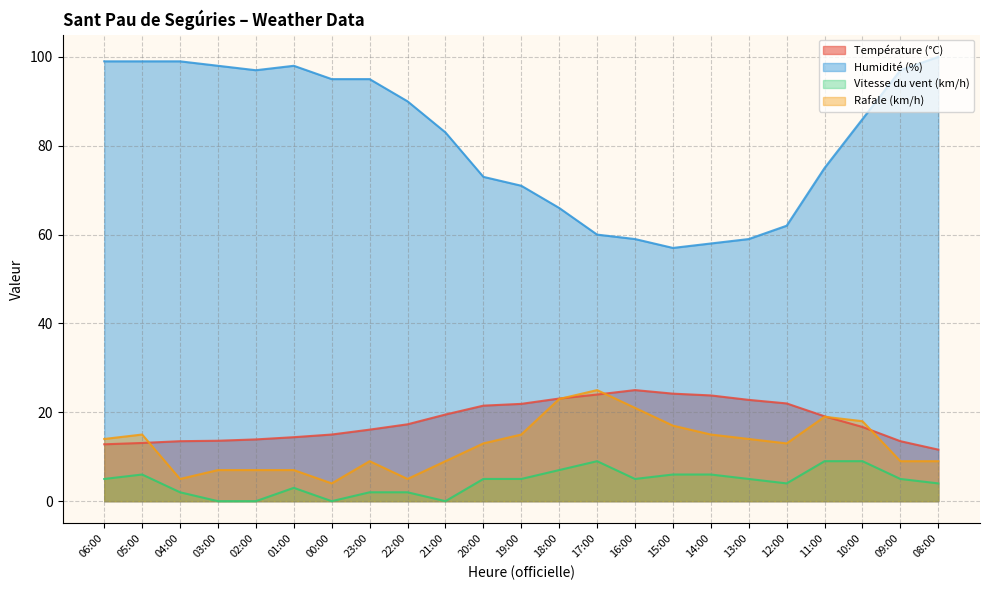

How many lines are shown in the chart?

4